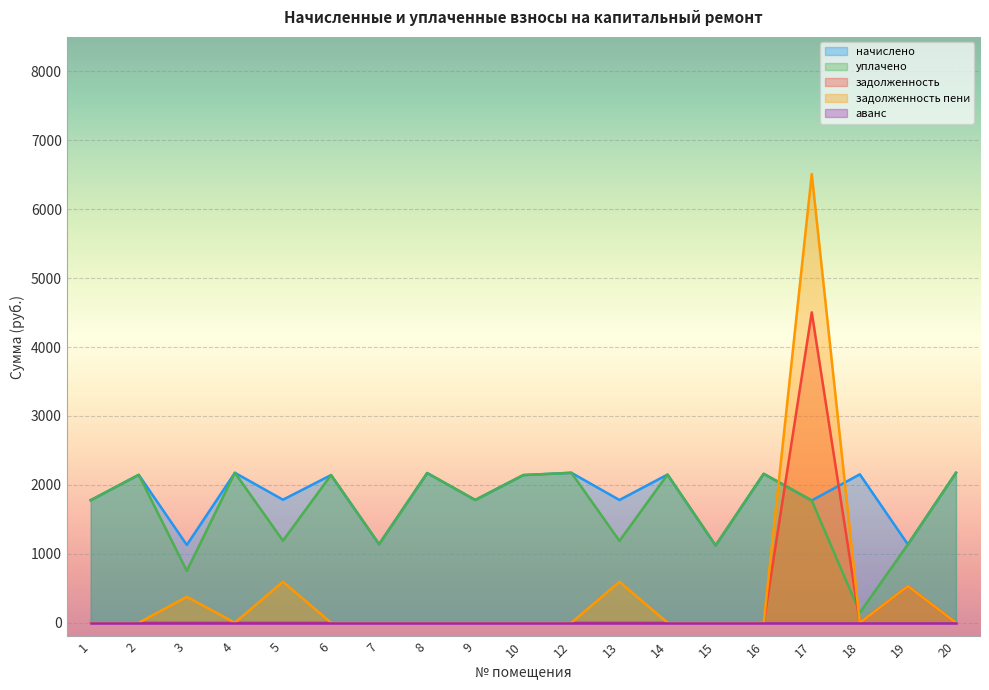

True or false: начислено has more than 2 interior local peaks.

True